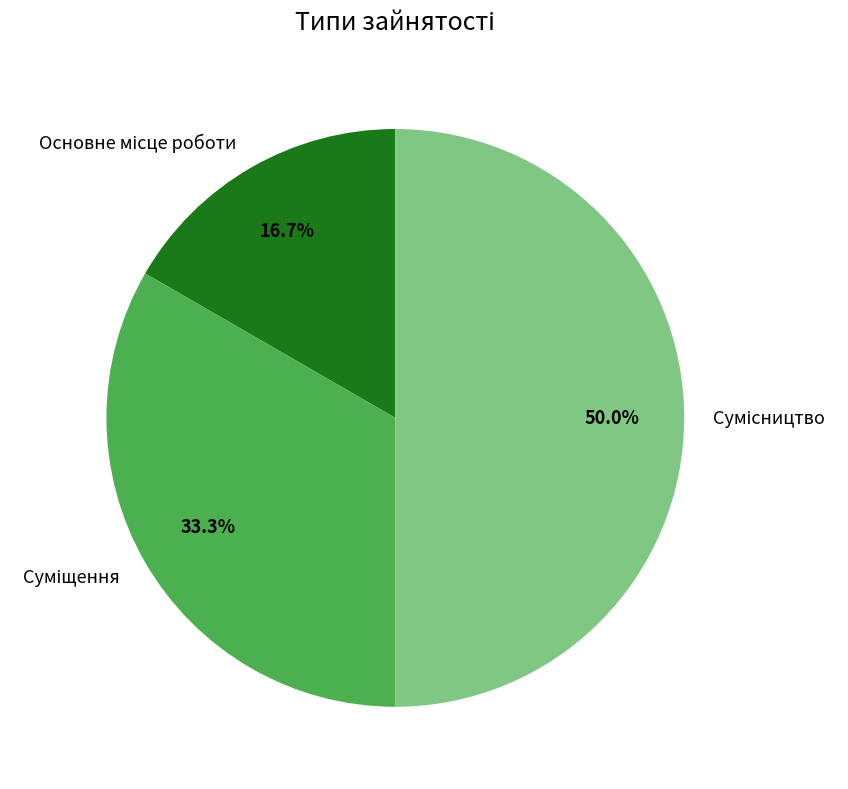

Does Суміщення represent more than half of the total?

No